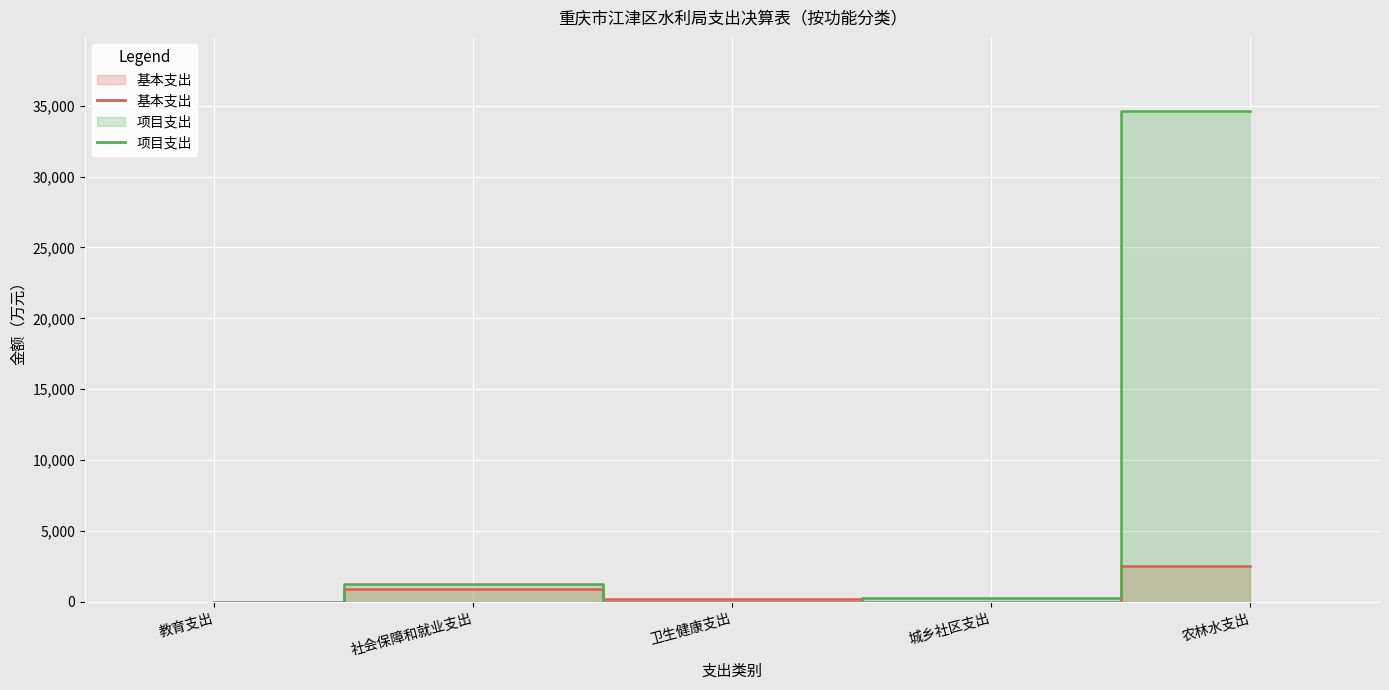

Is it true that 项目支出 equals 1617.5 at 社会保障和就业支出?

False